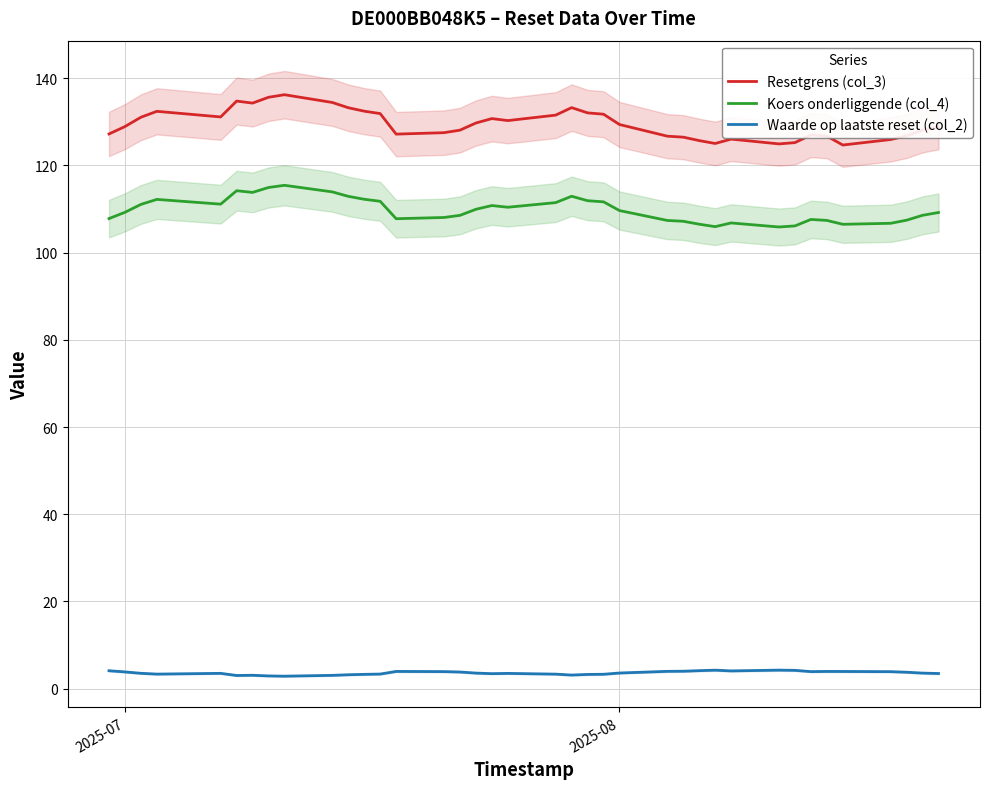

In Waarde op laatste reset (col_2), how many points are higher than both neighbors (excluding endpoints)?

7